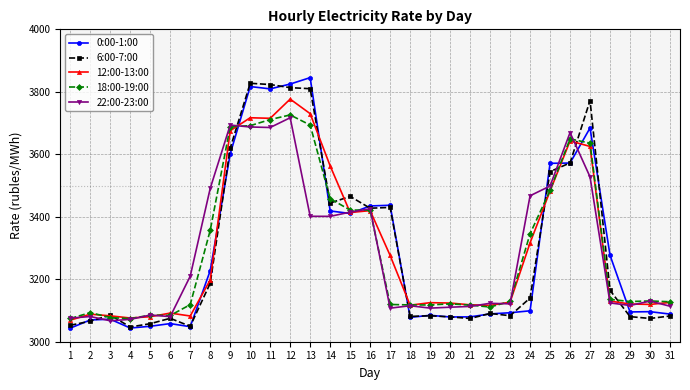

Is it true that 18:00-19:00 equals 5195.2 at 20?

False